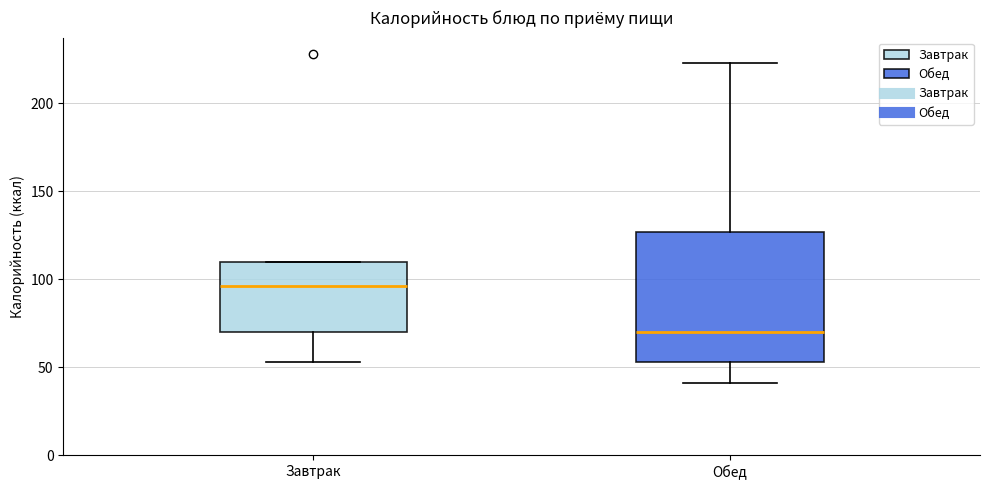

Which box's median line is the highest?

Завтрак